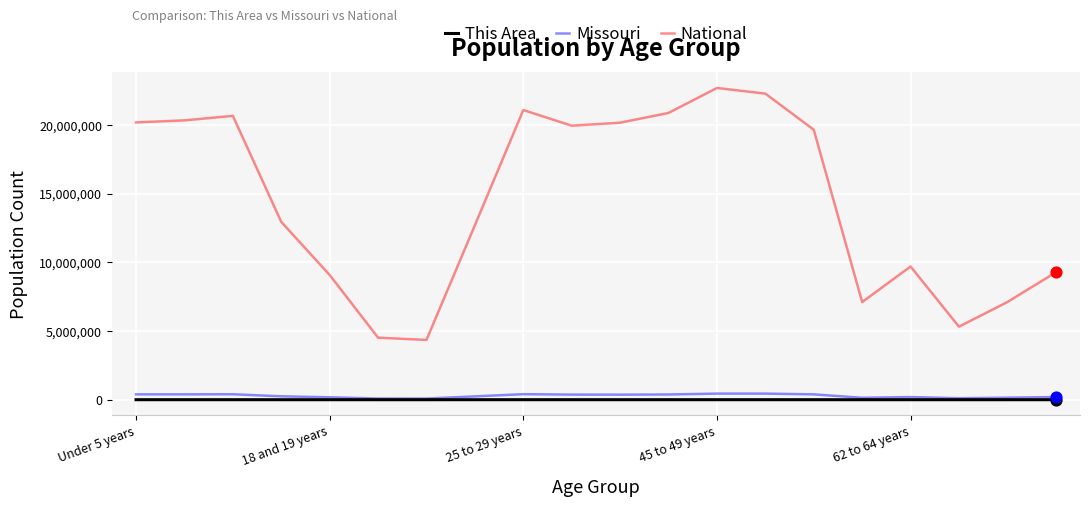

True or false: This Area and National intersect in this chart.

False